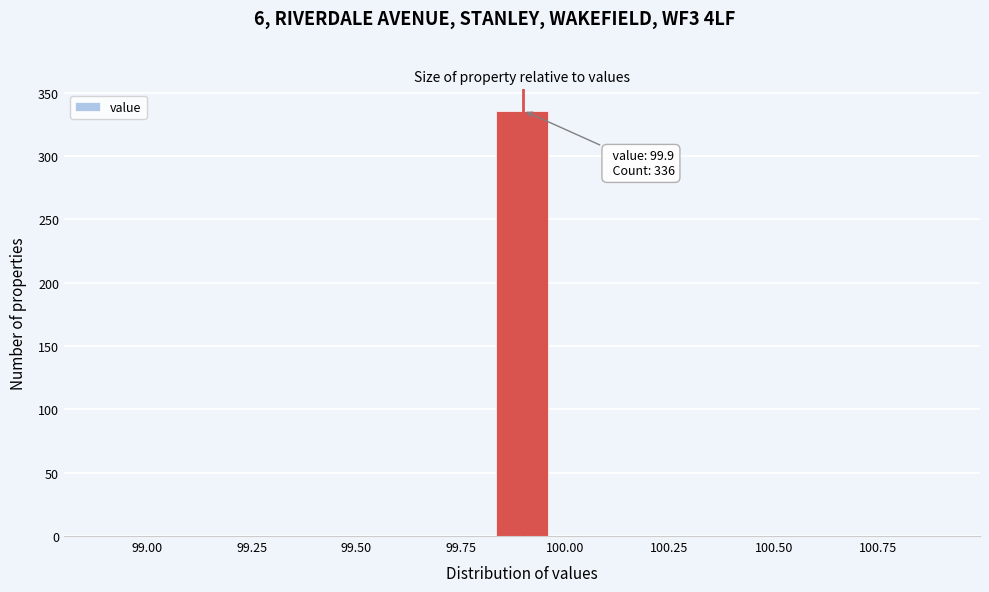

Read against the x-axis, roughly where is the centre of the tallest bar?

99.90